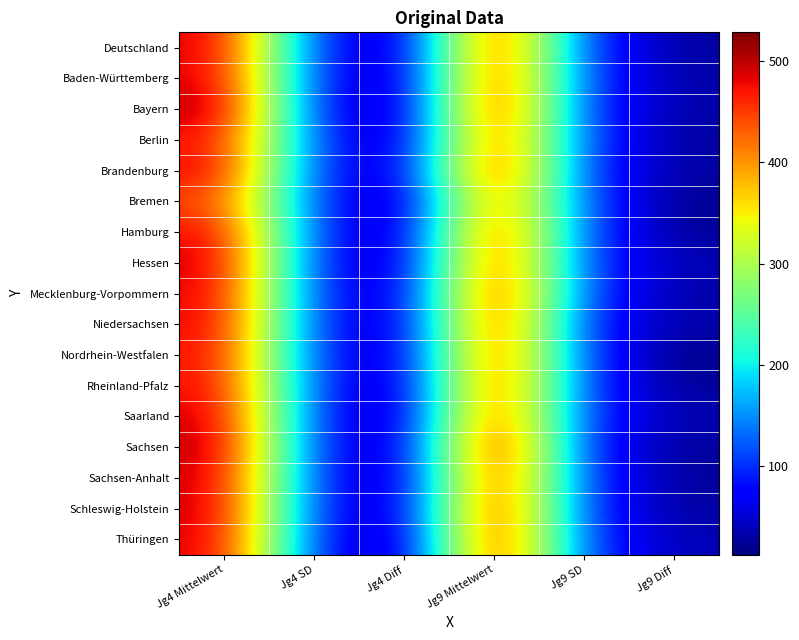

Count the number of categories in the chart.

6